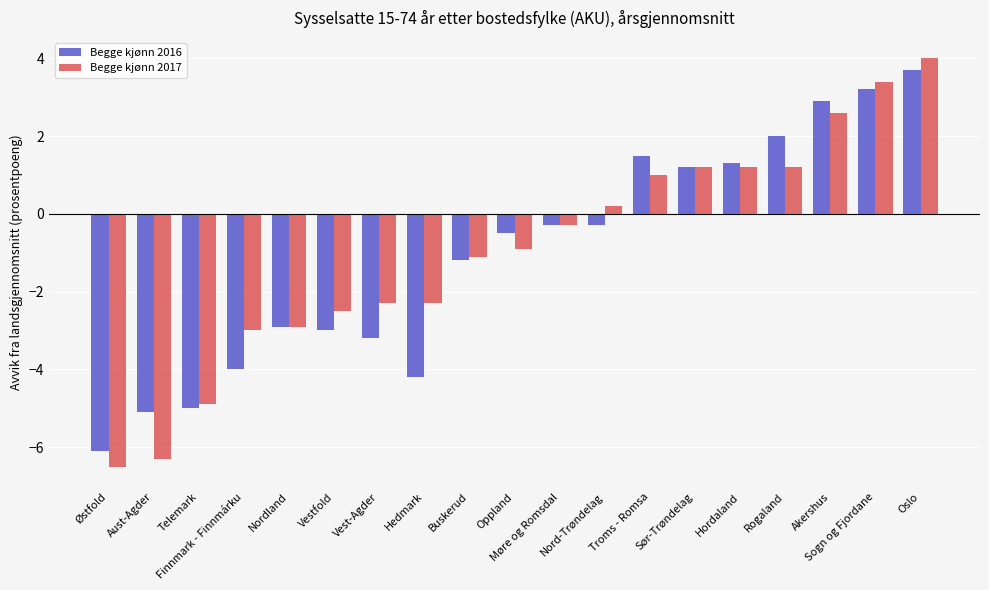

What is the sum of all Begge kjønn 2017 values?

-18.2